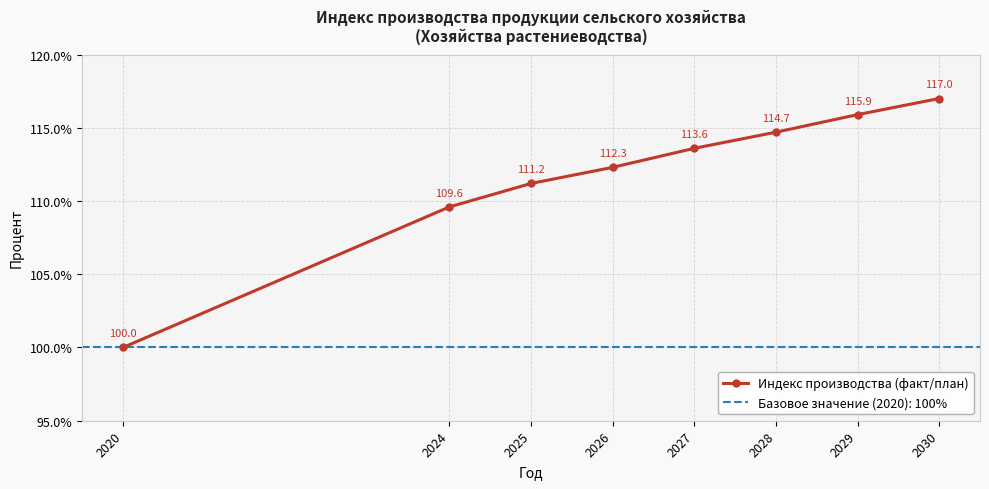

Rank the categories by value from lowest to highest.

2020, 2024, 2025, 2026, 2027, 2028, 2029, 2030